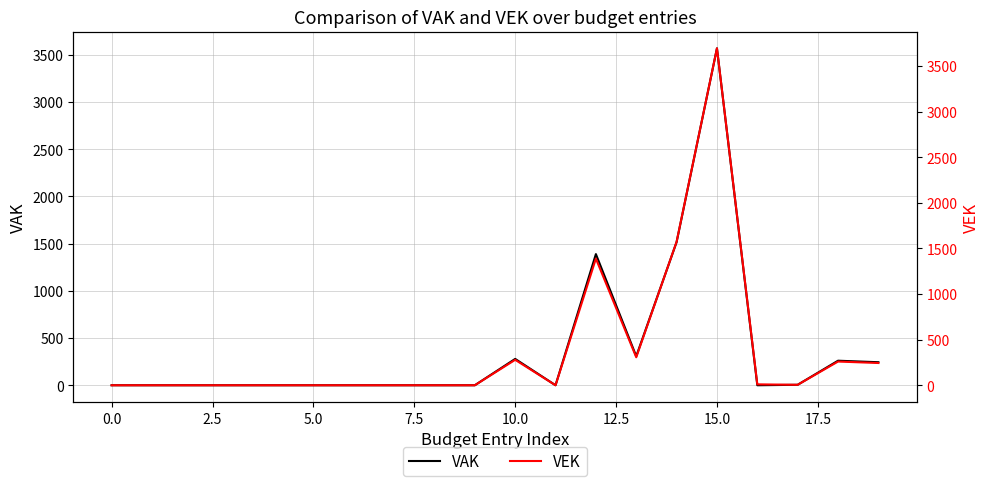

Which category has the highest value in the VAK series?

15.0